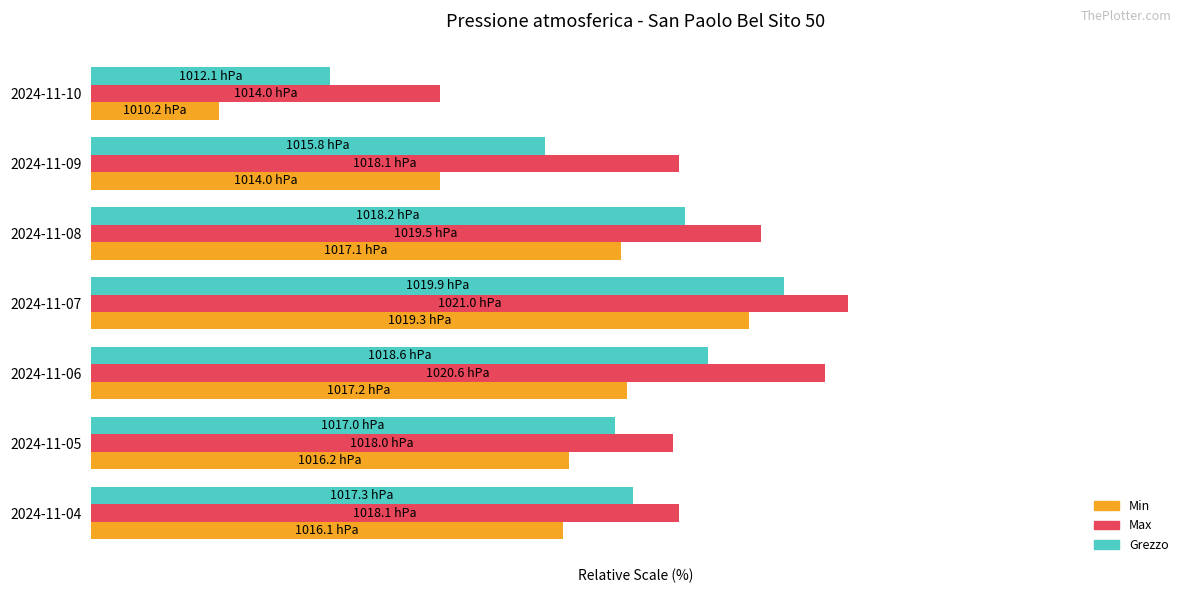

What are all the series names shown in the legend?

Min, Max, Grezzo